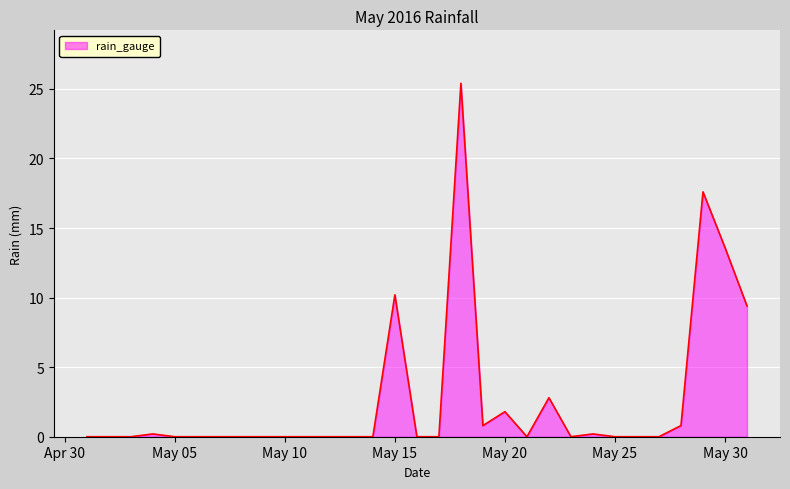

What is the maximum value shown in the chart?

25.4